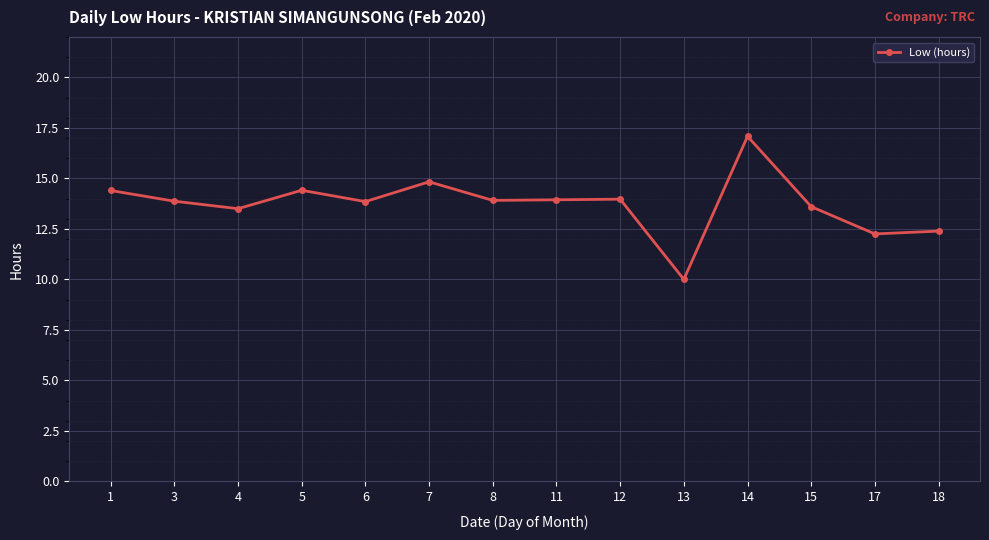

What is the smallest value displayed?

10.0